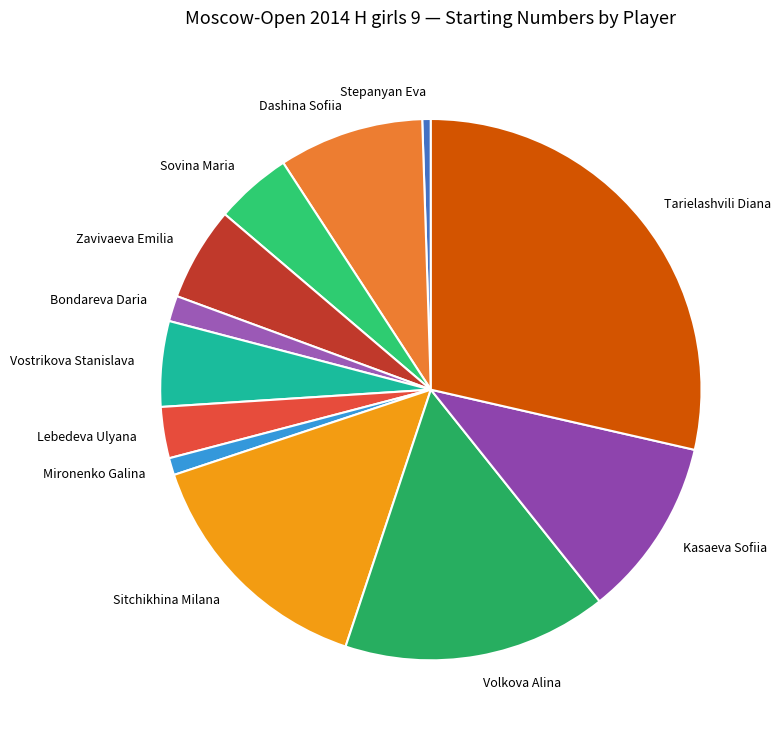

Rank the categories by value from highest to lowest.

Tarielashvili Diana, Volkova Alina, Sitchikhina Milana, Kasaeva Sofiia, Dashina Sofiia, Zavivaeva Emilia, Vostrikova Stanislava, Sovina Maria, Lebedeva Ulyana, Bondareva Daria, Mironenko Galina, Stepanyan Eva